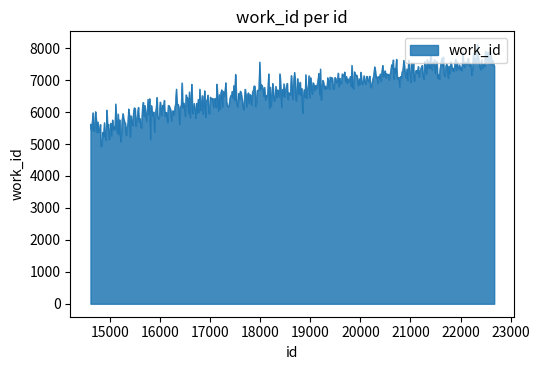

How many distinct data groups are displayed?

1